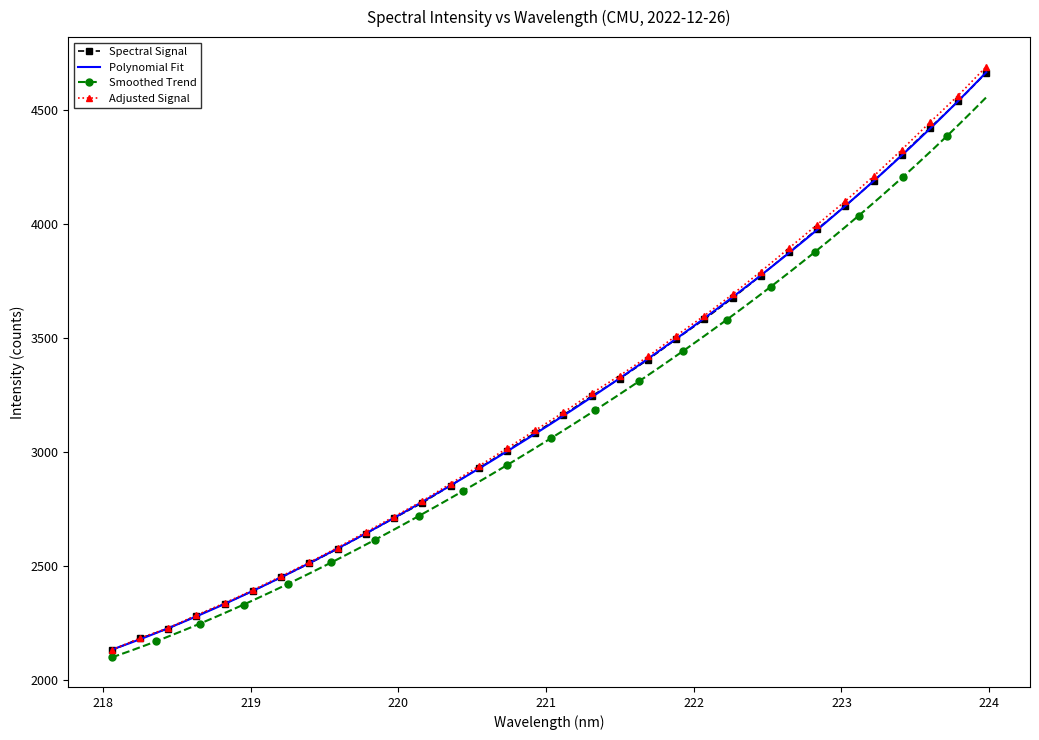

True or false: the data shows 4444.4 at 223.5987.

True